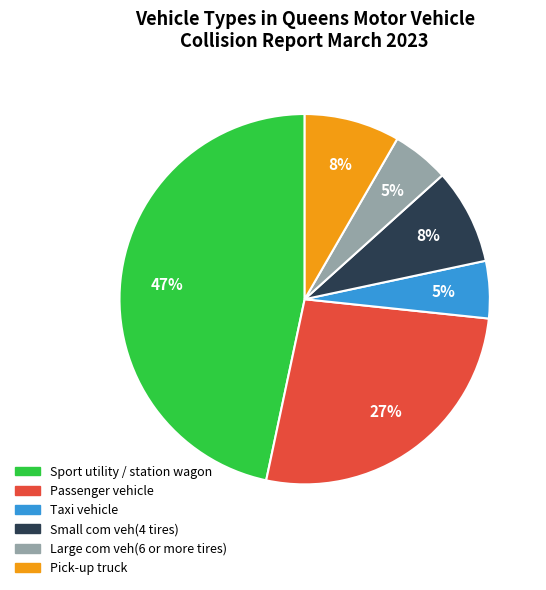

Is there any slice that represents more than half of the pie?

No